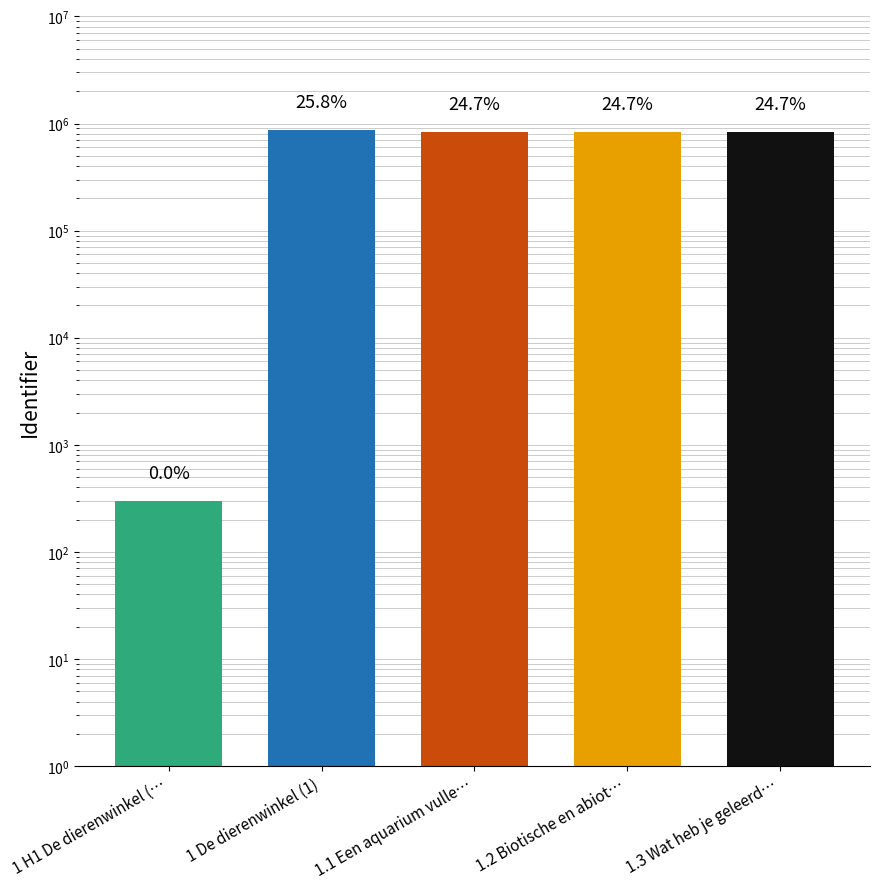

Is it true that the value at 1 H1 De dierenwinkel (… is 96?

False